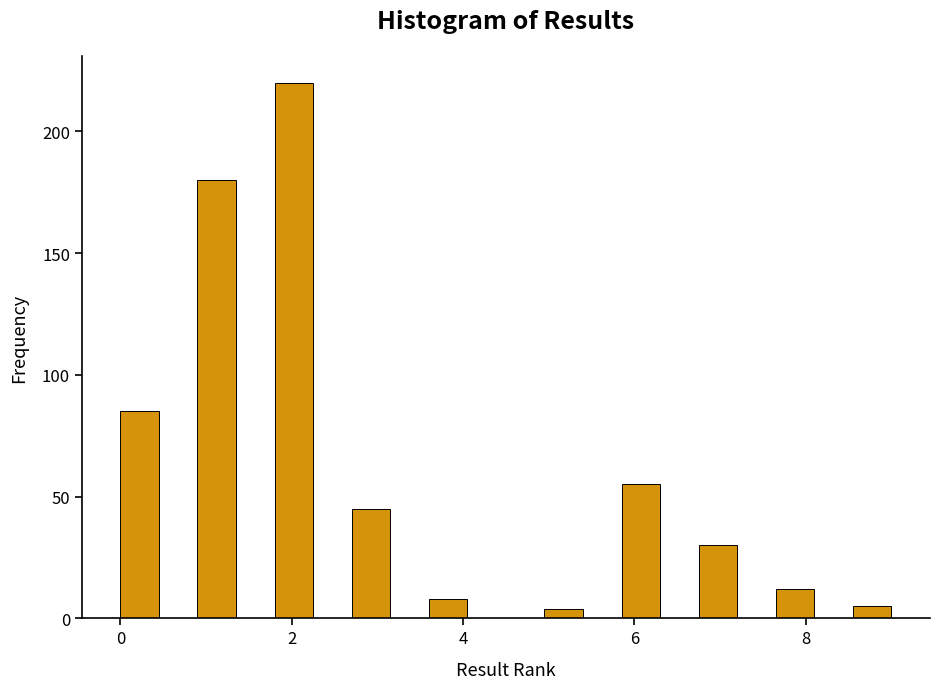

Read against the x-axis, roughly where is the centre of the tallest bar?

2.0